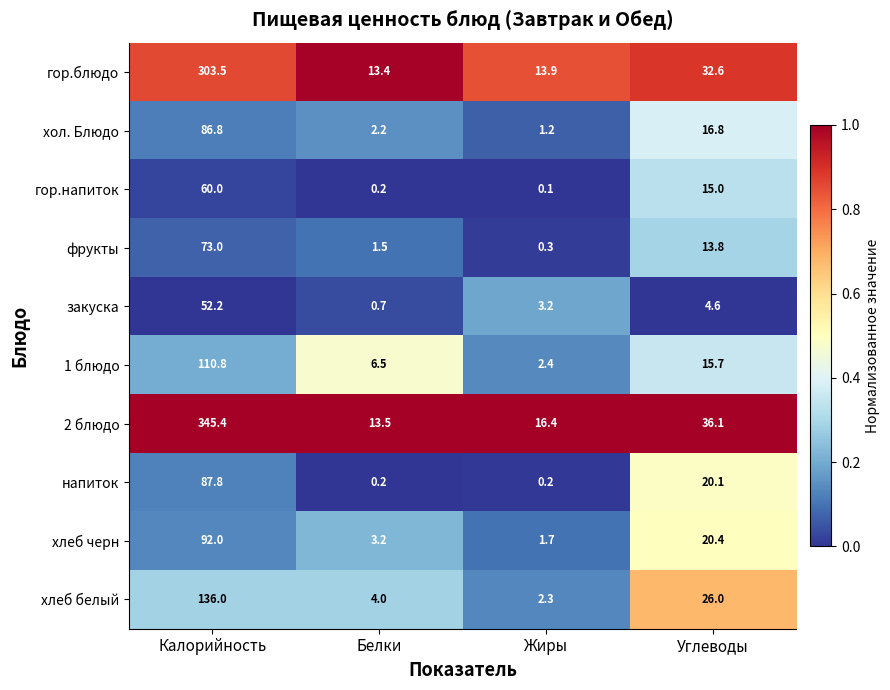

The value of хлеб черн at Углеводы is 20.4. True or false?

True